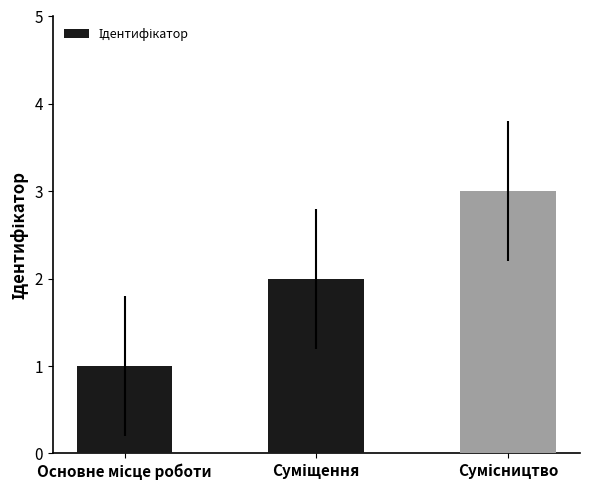

What is the smallest value displayed?

1